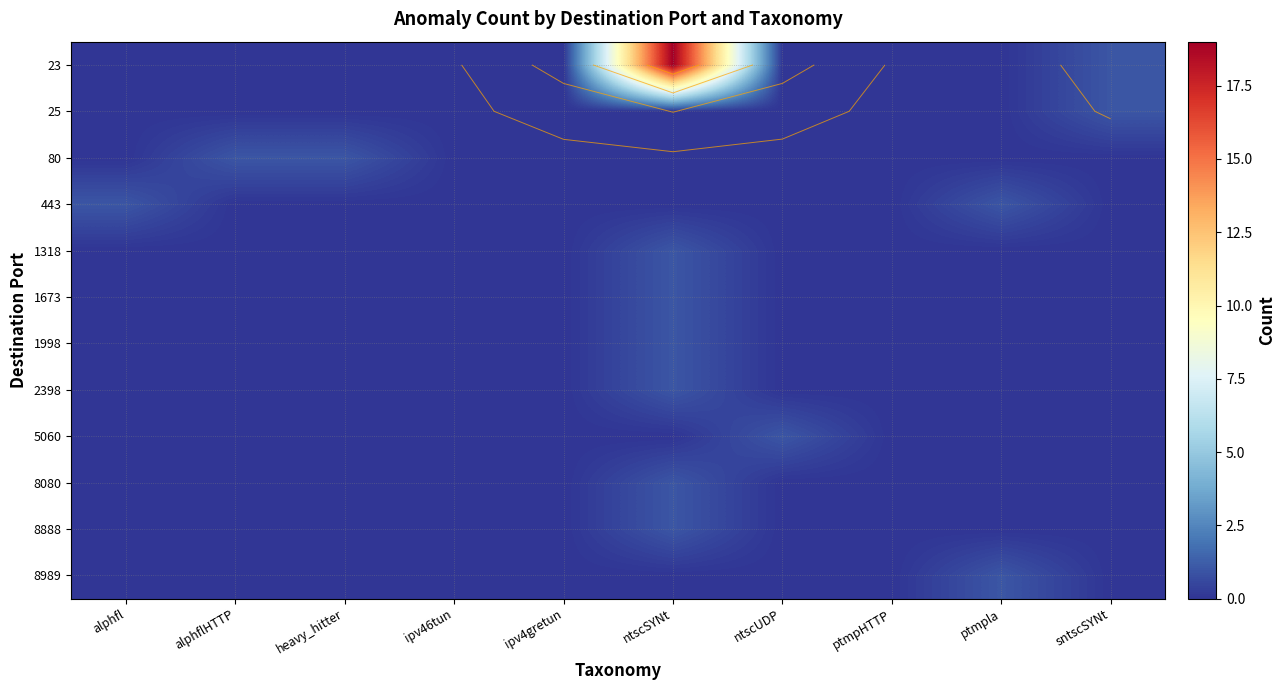

The value of 8080 at sntscSYNt is 0. True or false?

True